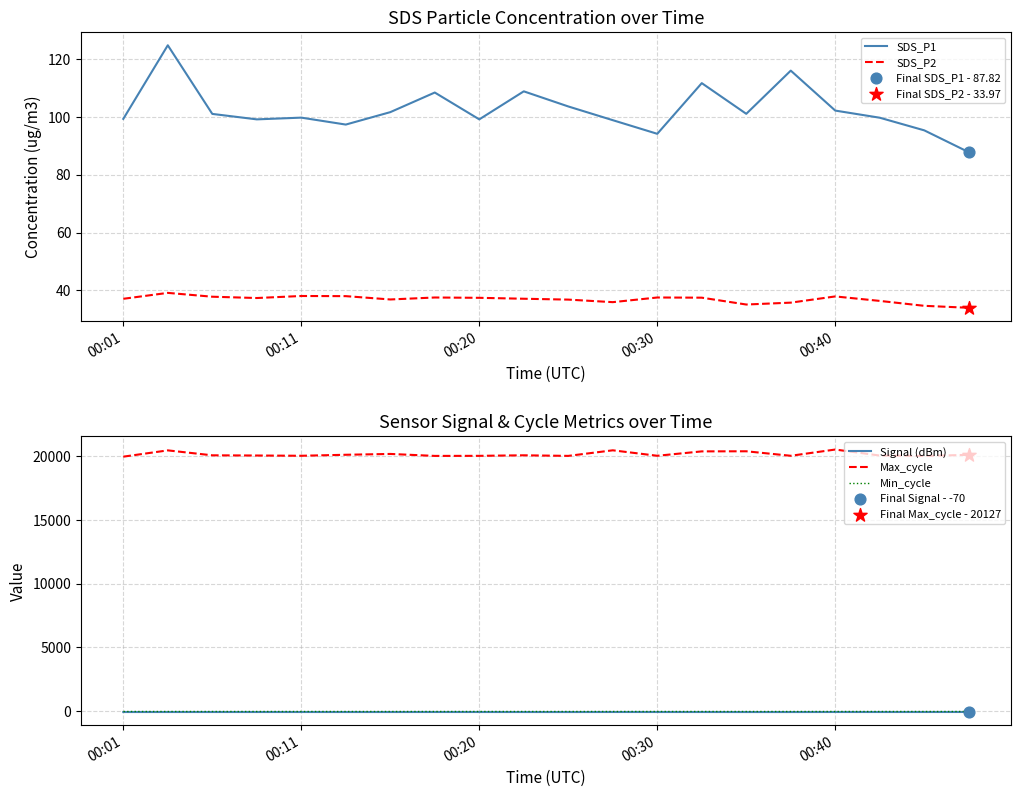

What are all the series names shown in the legend?

SDS_P1, SDS_P2, Signal (dBm), Max_cycle, Min_cycle